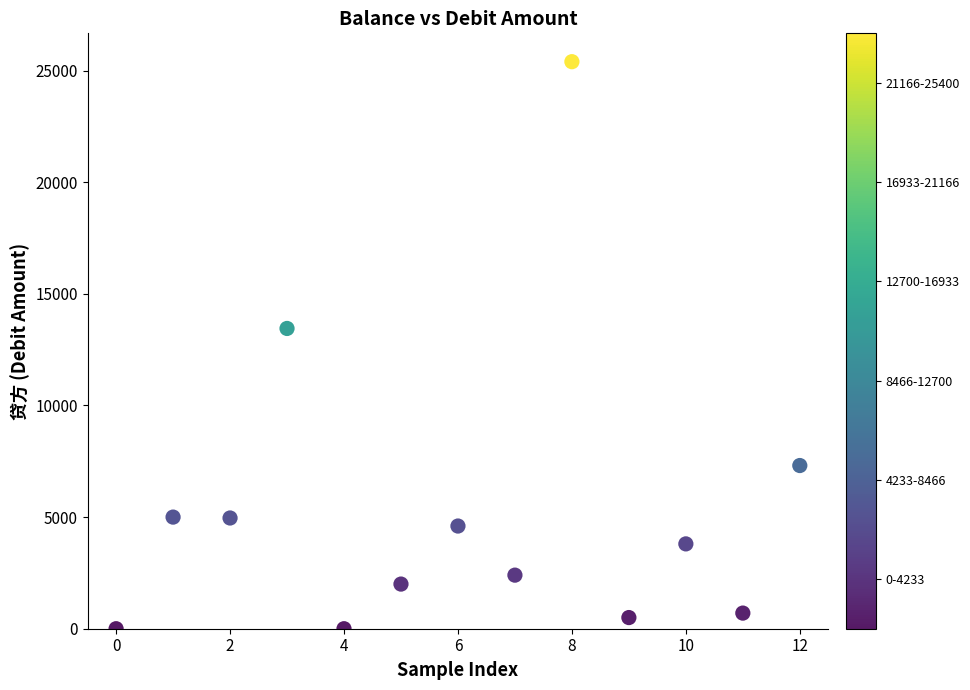

What Y value in the scatter plot is closest to 12700?

13450